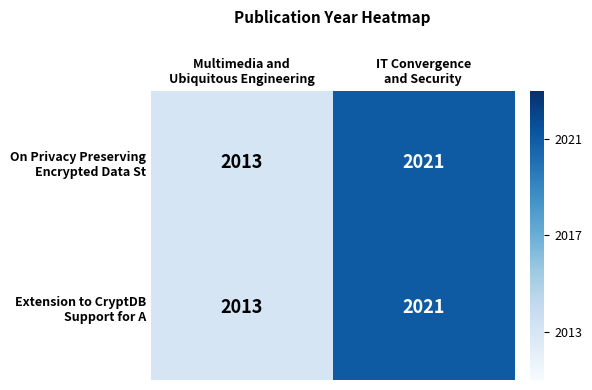

What is the minimum value shown in the chart?

2013